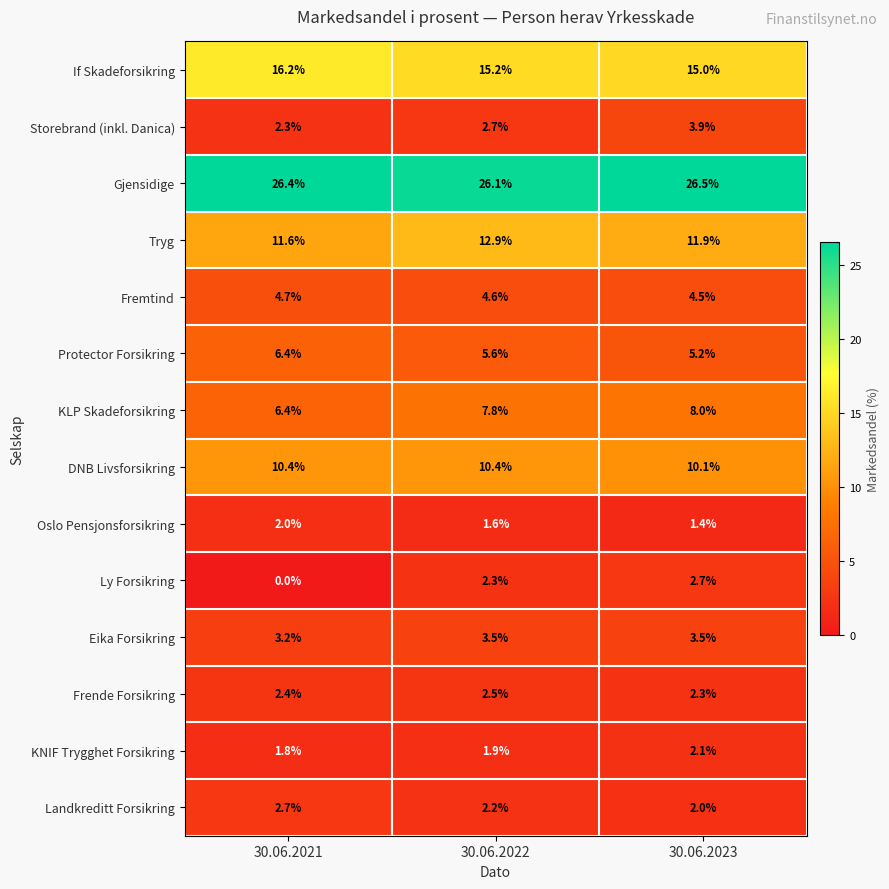

At which label is Storebrand (inkl. Danica) closest to 3?

30.06.2022